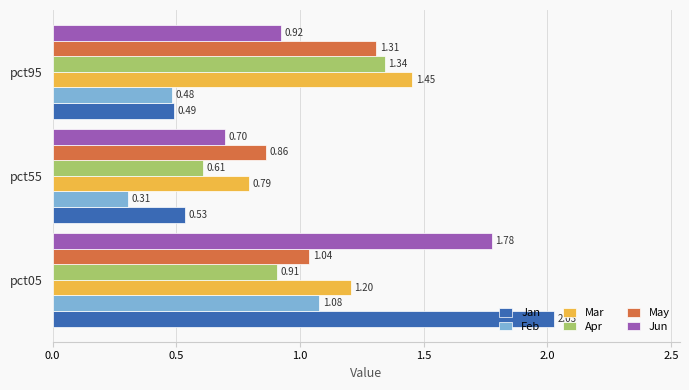

At which category is the sum across all series the highest?

pct05